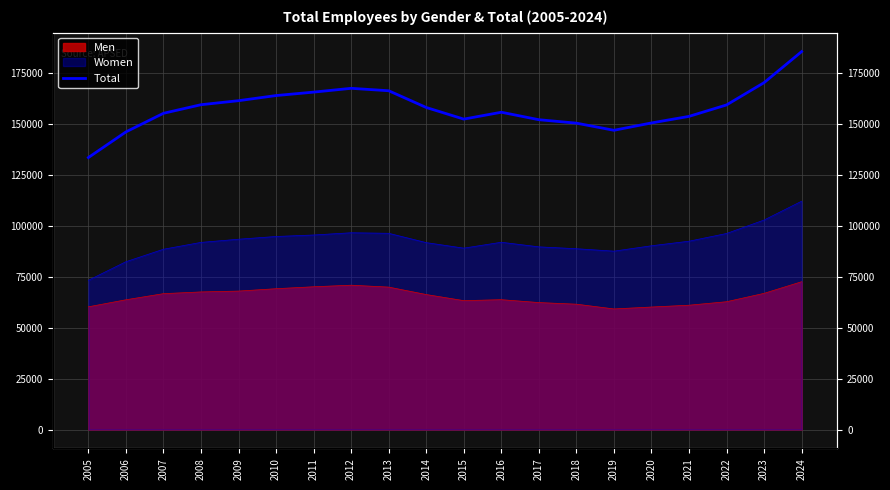

Approximately how many times larger is the value at 2010 compared to 2022?

1.0